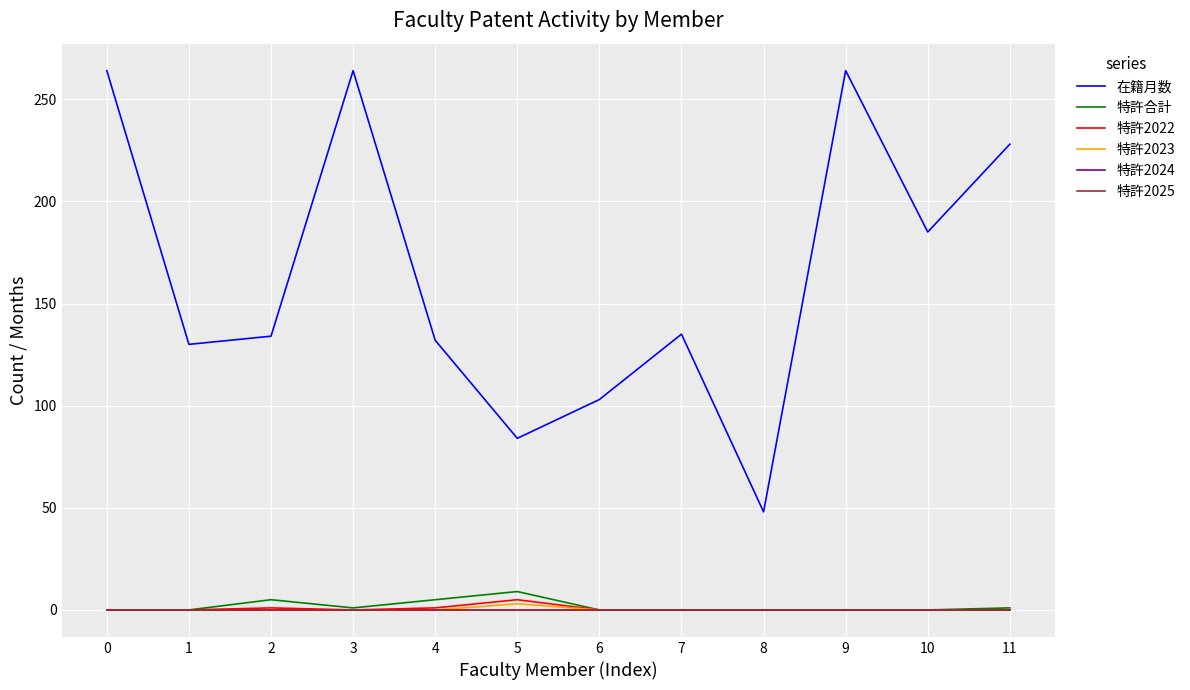

Reading left to right, extract all data points from this chart.

在籍月数: 264	130	134	264	132	84	103	135	48	264	185	228
特許合計: 0	0	5	1	5	9	0	0	0	0	0	1
特許2022: 0	0	1	0	1	5	0	0	0	0	0	0
特許2023: 0	0	0	0	0	3	0	0	0	0	0	0
特許2024: 0	0	0	0	0	0	0	0	0	0	0	0
特許2025: 0	0	0	0	0	0	0	0	0	0	0	0